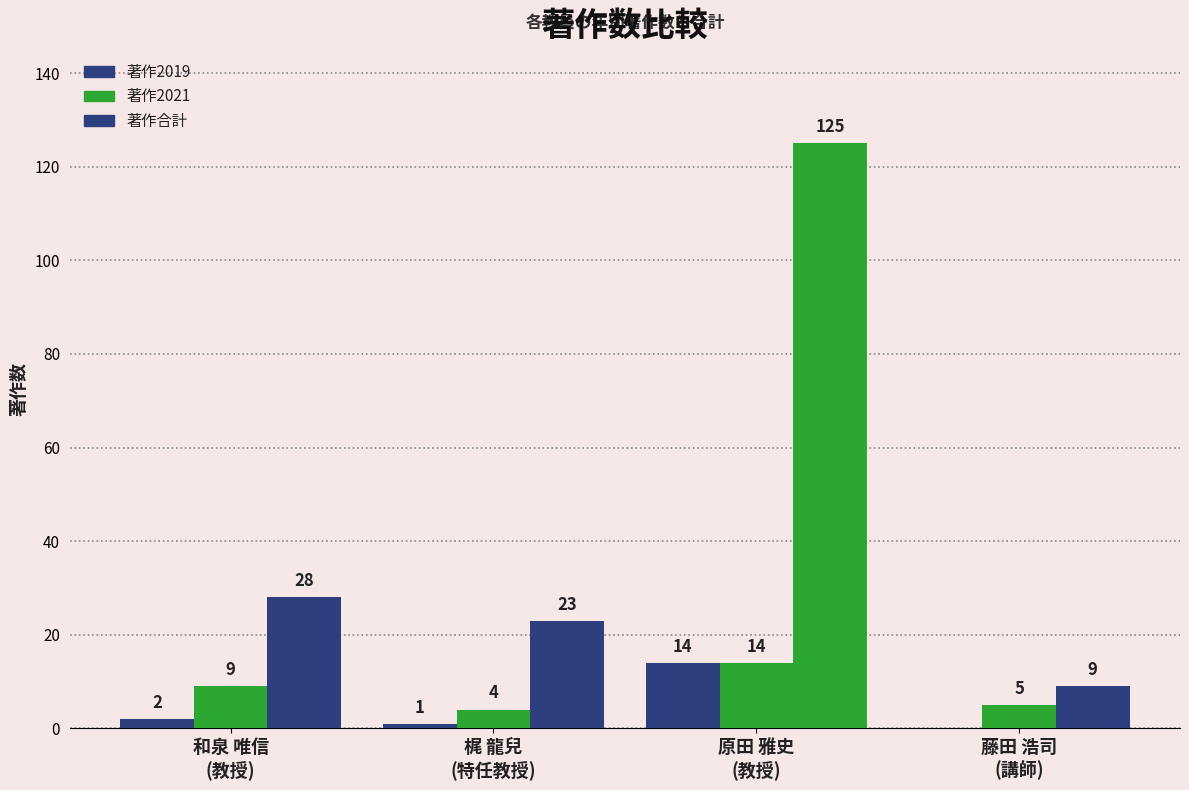

At which category is the sum across all series the highest?

原田 雅史
(教授)